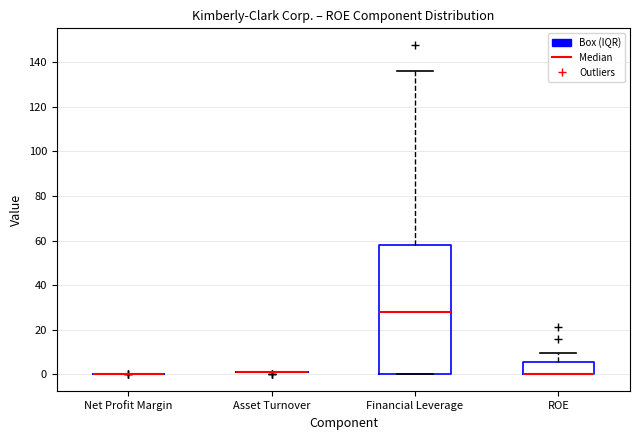

Reading left to right, transcribe this box plot: for each box, give where its median line is, the range the box spans, and where its two whiskers end, as read against the y-axis. The values are not printed on the chart, so give them approximately, as read against the axis.

Net Profit Margin: box collapsed to a line at 0, whiskers 0 to 0
Asset Turnover: box collapsed to a line at 2, whiskers 2 to 2
Financial Leverage: median 28, box 0 to 58, whiskers 0 to 136
ROE: median 0 (drawn on the box's lower edge), box 0 to 6, whiskers 0 to 10